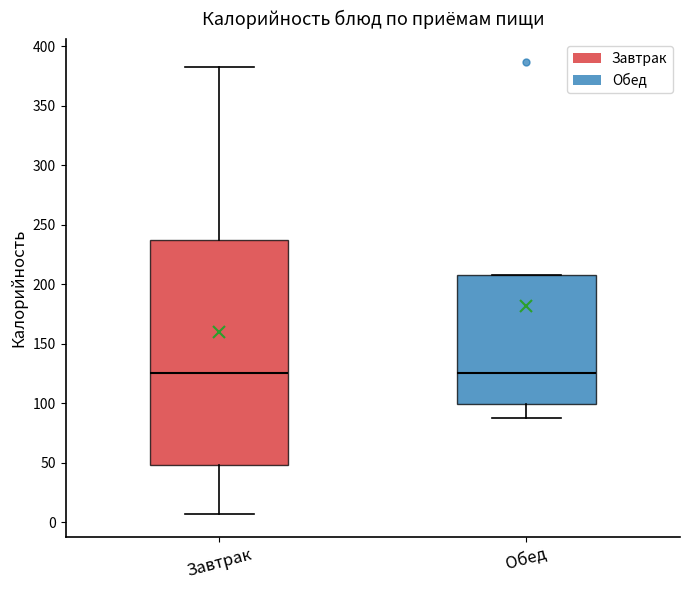

Which box is the tallest, from its lower edge to its upper edge?

Завтрак